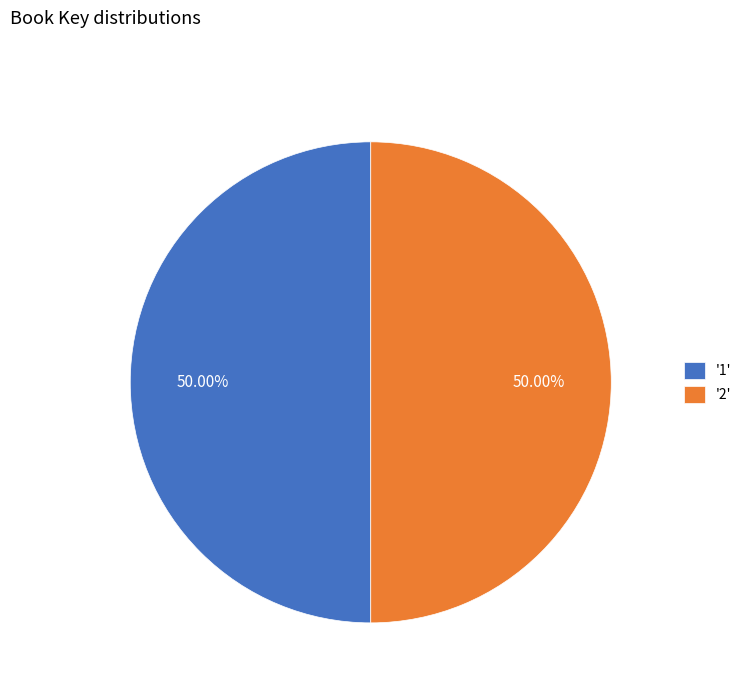

To the nearest percent, what is the average slice percentage?

50%